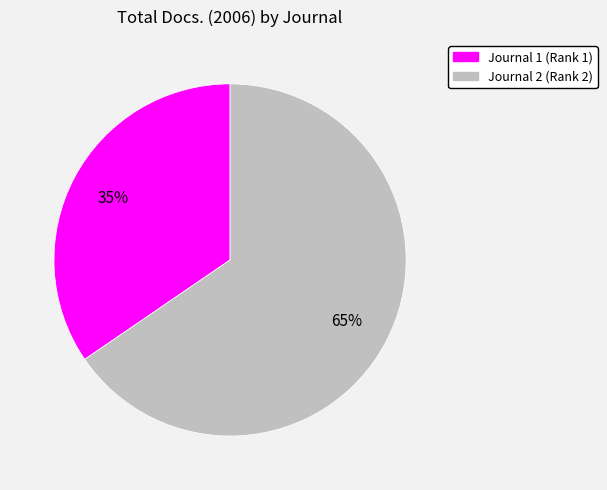

Does any single category account for the majority?

Yes